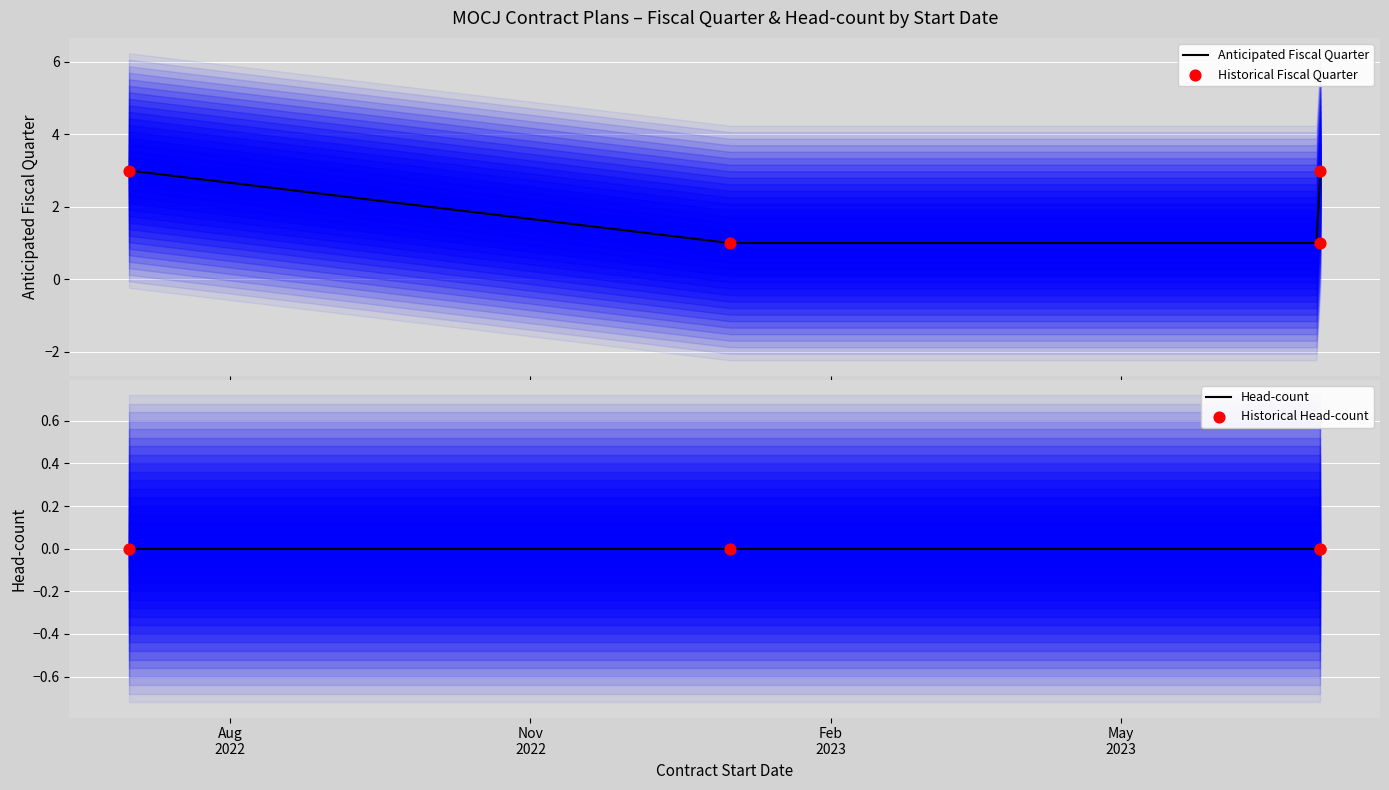

Which has a higher value, 2023-07-01 or 2022-07-01?

2022-07-01